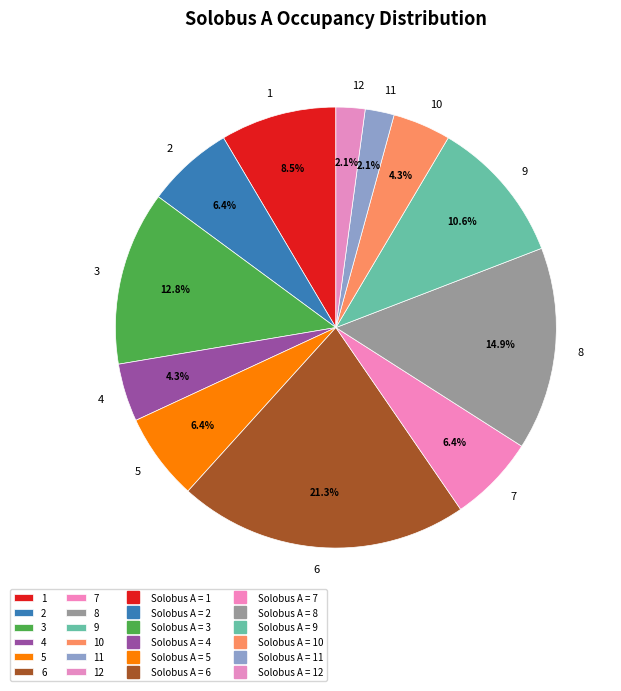

Does any single category account for the majority?

No